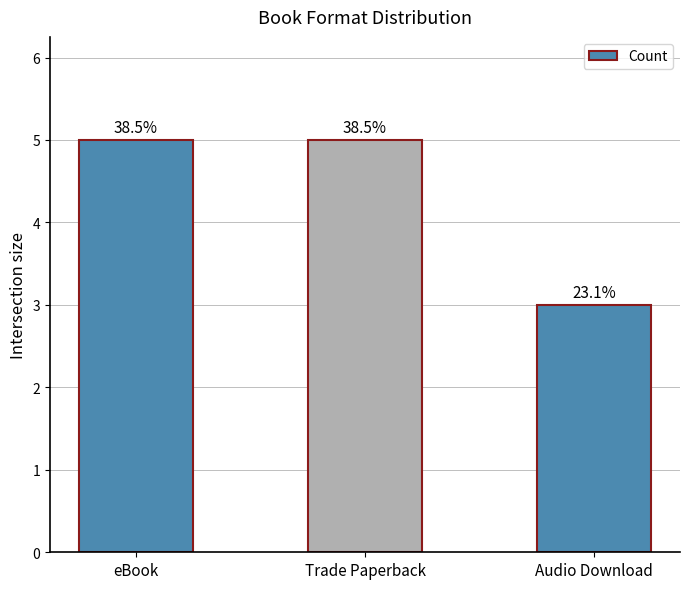

Are the bars horizontal?

No